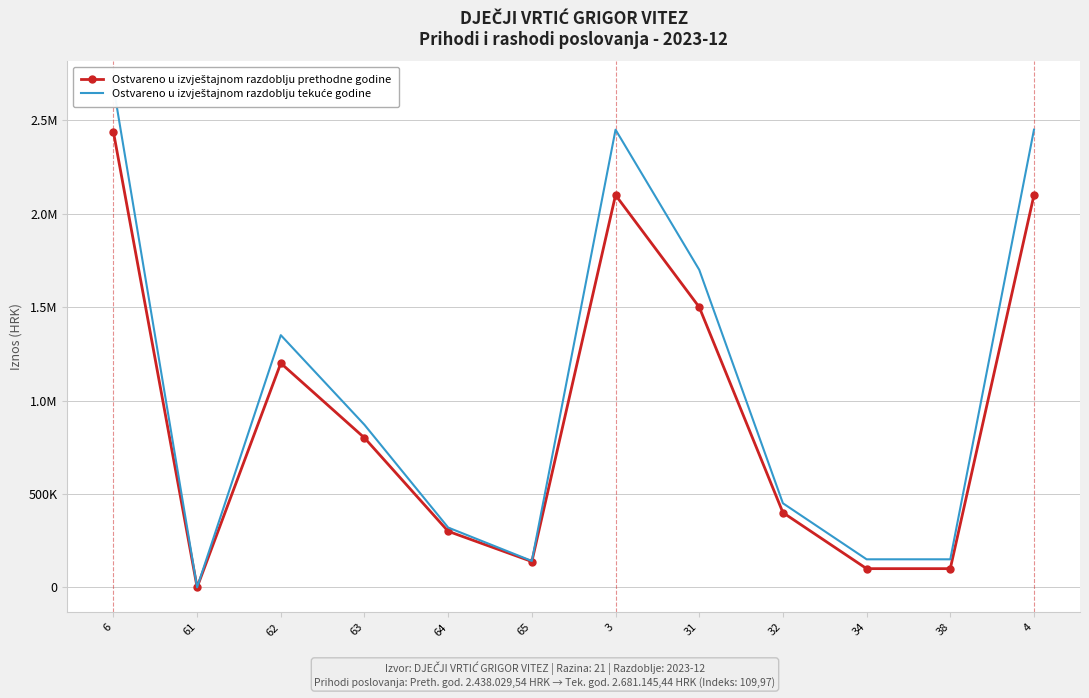

What is the difference between the highest and lowest values at 38?

50000.0